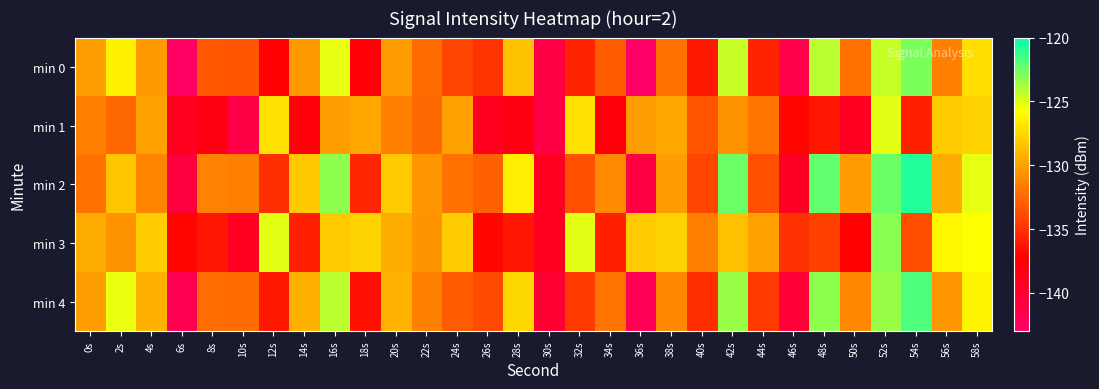

What is the total value across all series at 40s?

-670.3